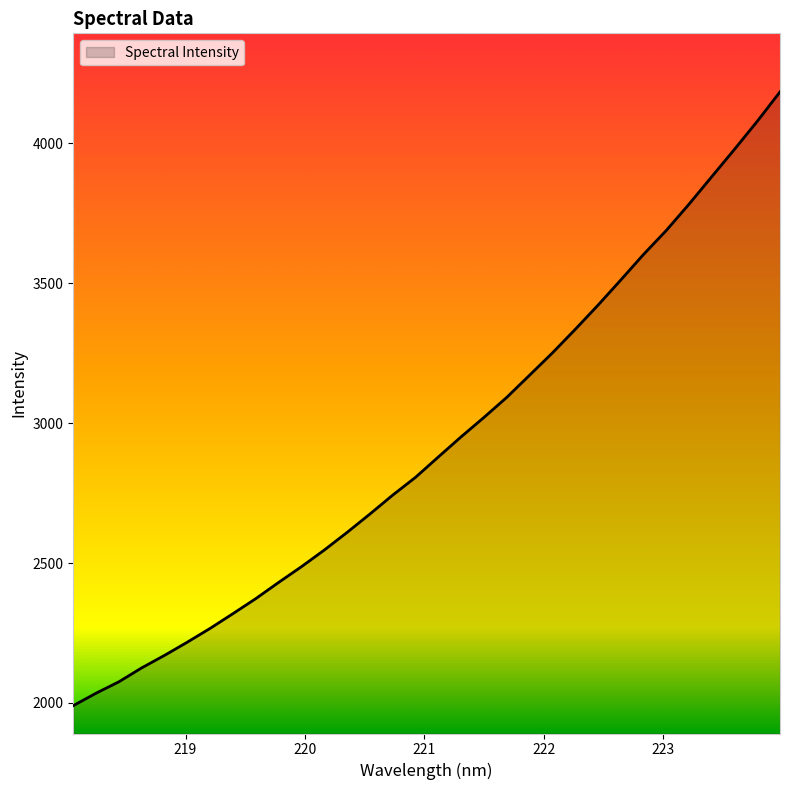

What is the smallest value displayed?

1990.4